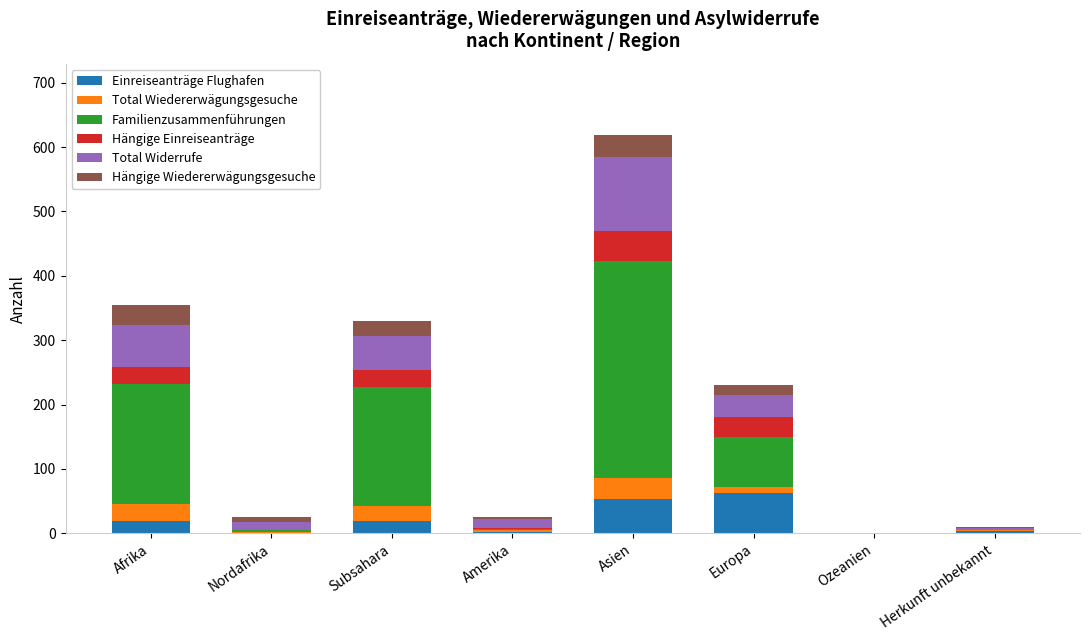

Is it true that Einreiseanträge Flughafen equals 20 at Afrika?

True